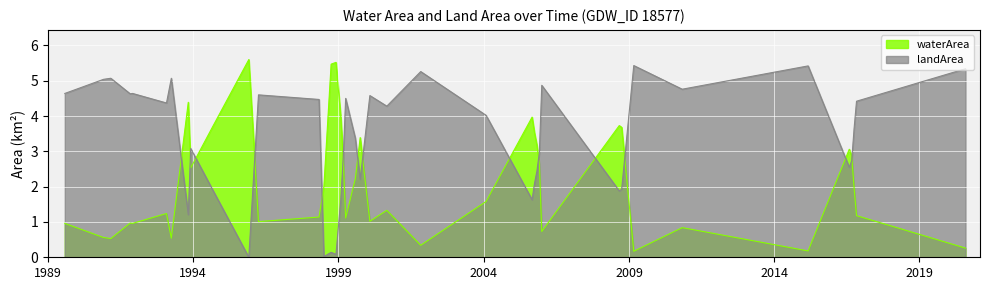

What is the difference between the maximum and minimum values in the waterArea series?

5.4